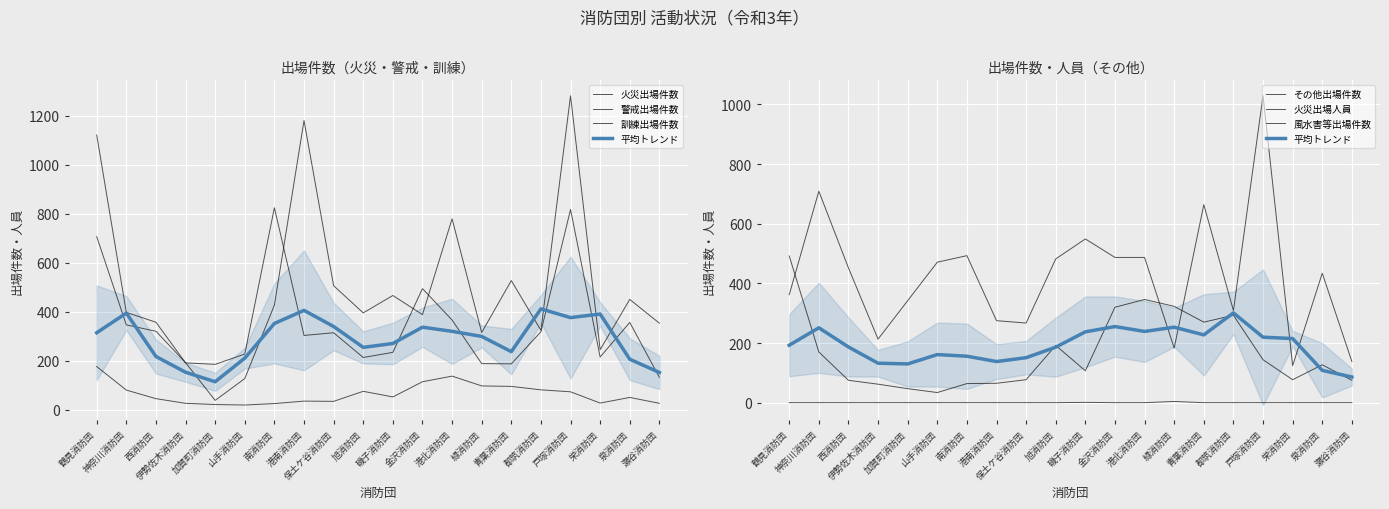

How many intersections are there between その他出場件数 and 警戒出場件数?

11